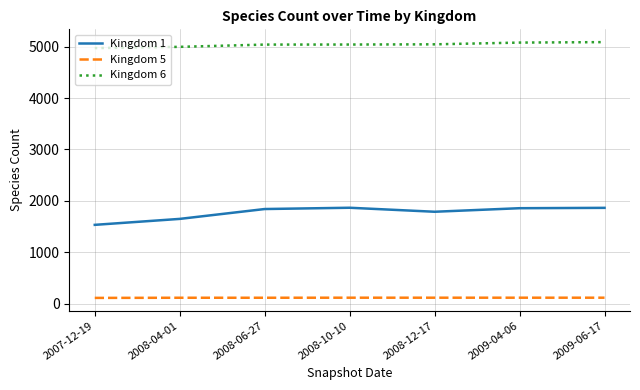

True or false: Kingdom 1 and Kingdom 5 intersect in this chart.

False